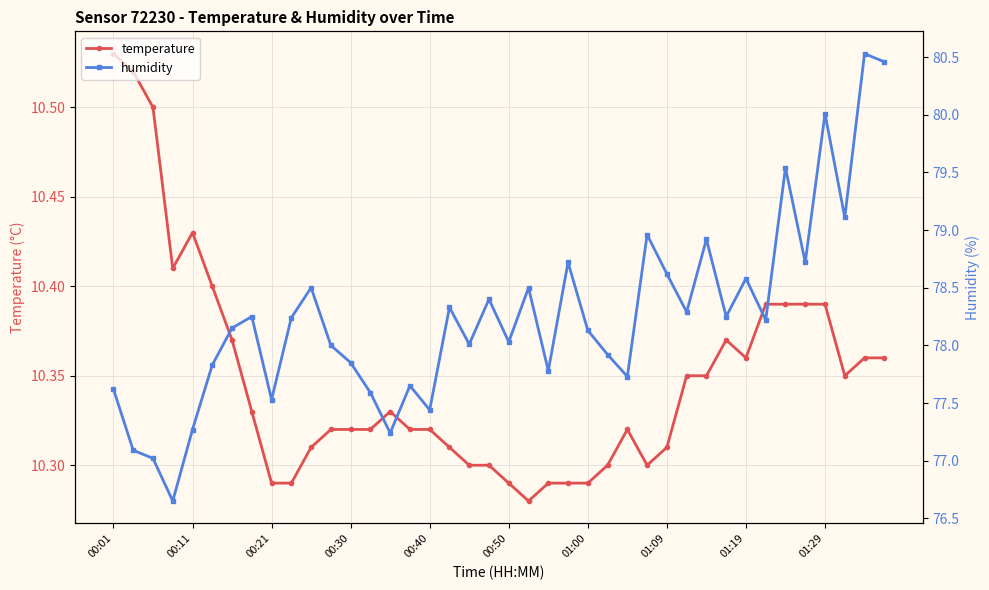

How many data points in humidity are above 78?

24